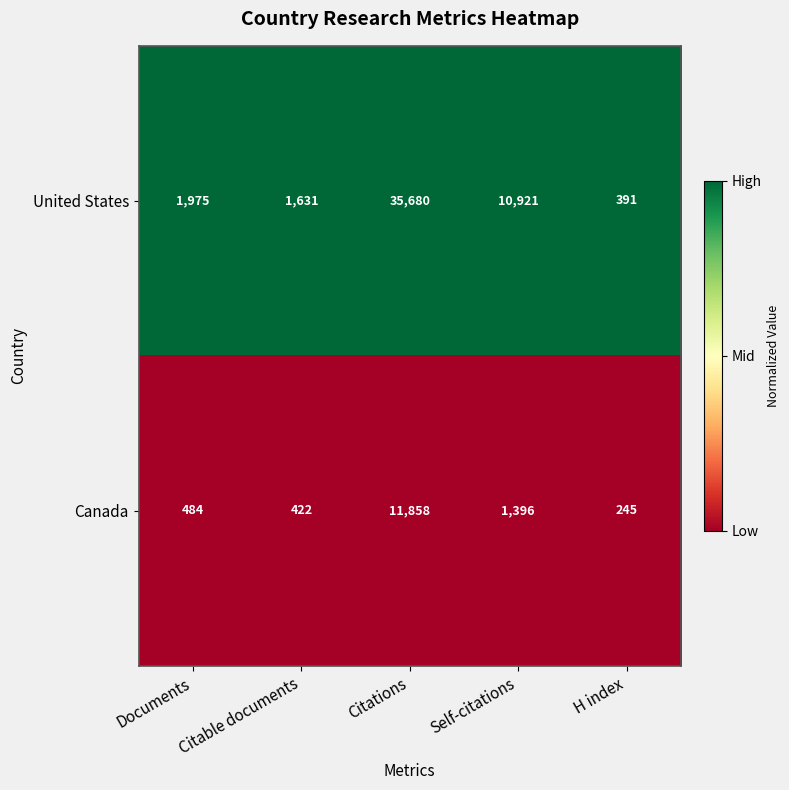

How many categories are shown in the chart?

5